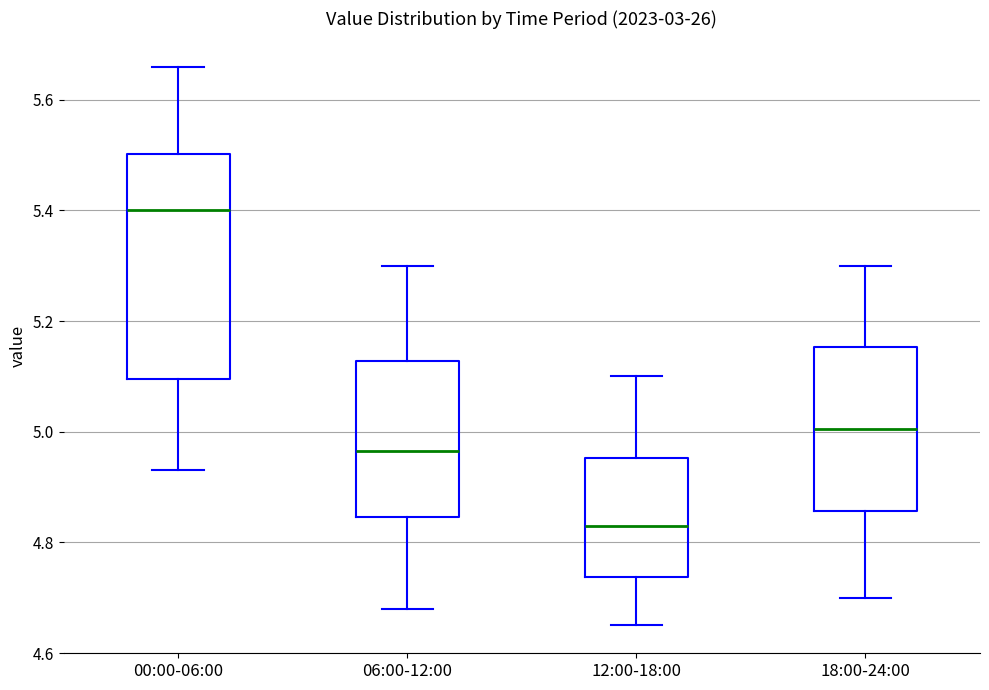

Which box's median line is the lowest?

12:00-18:00